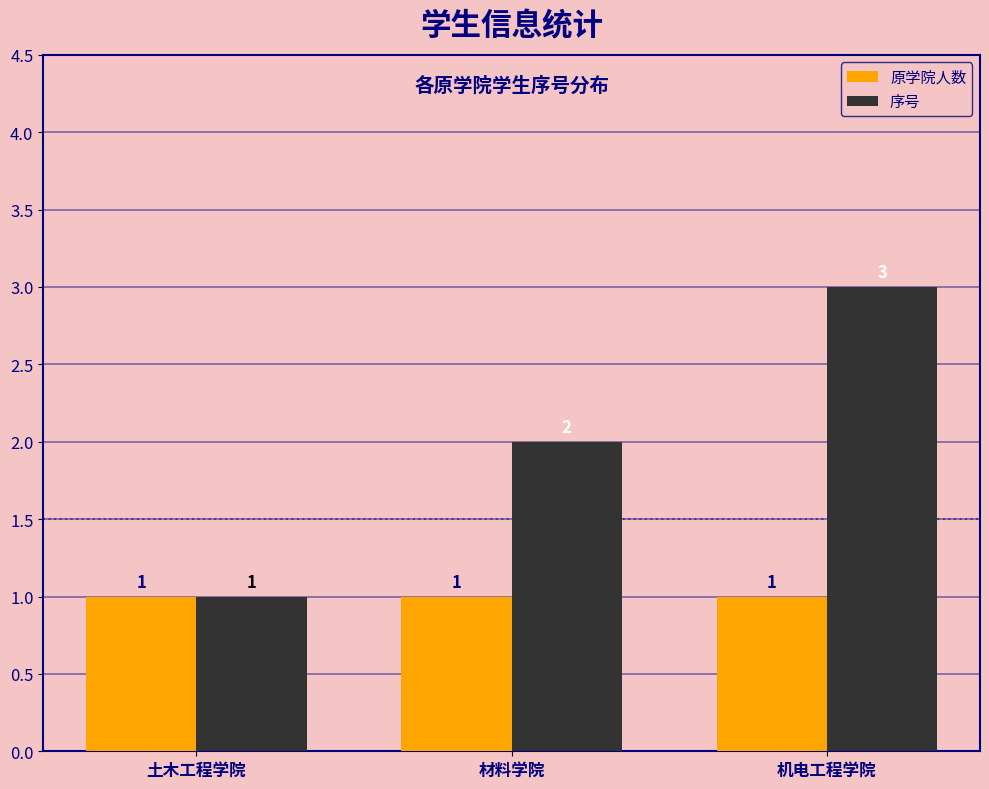

Which series has the largest total across all categories?

序号